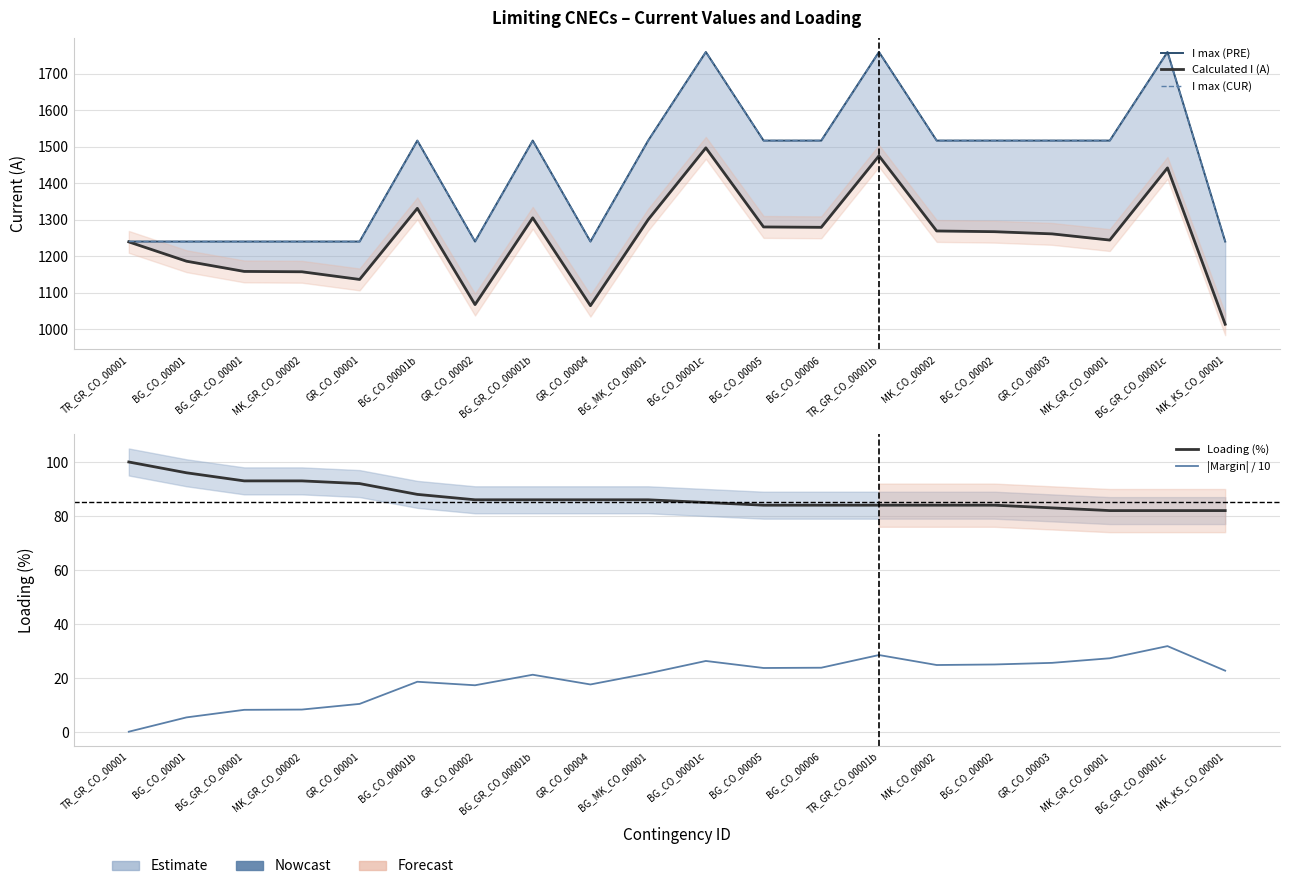

How many interior local peaks does the |Margin| / 10 series have?

5